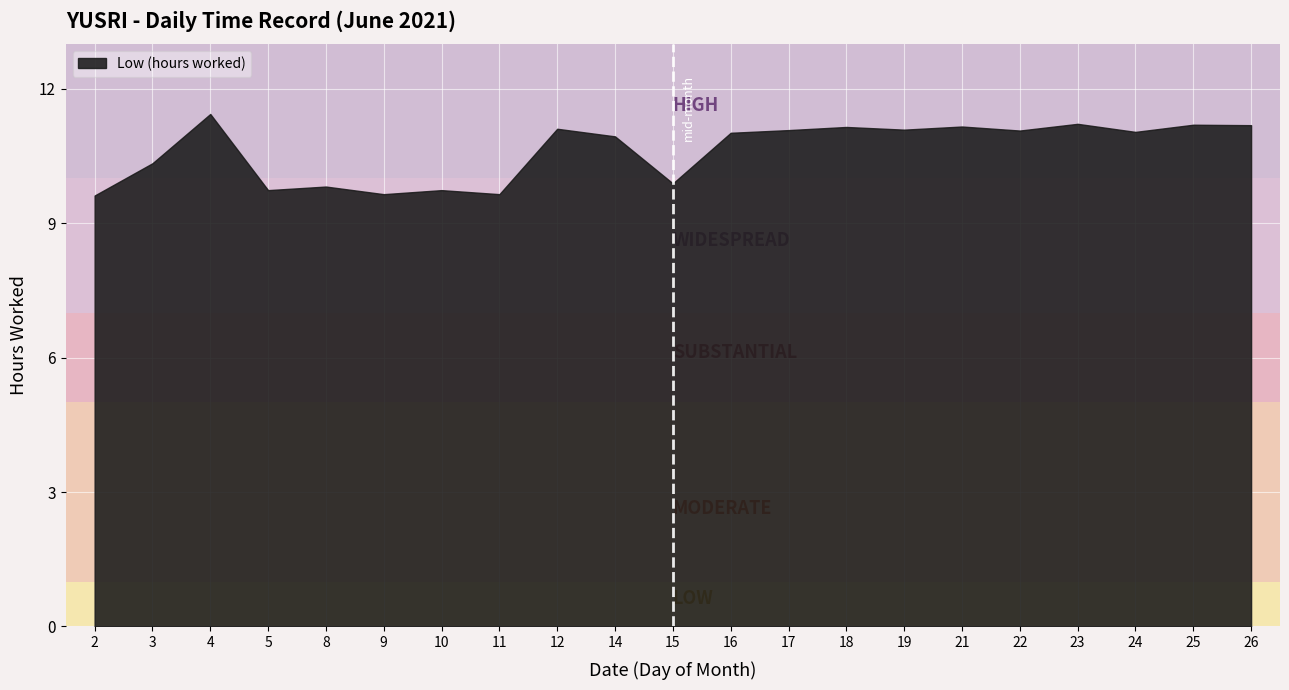

What is the change in value from 19 to 25?

+0.1